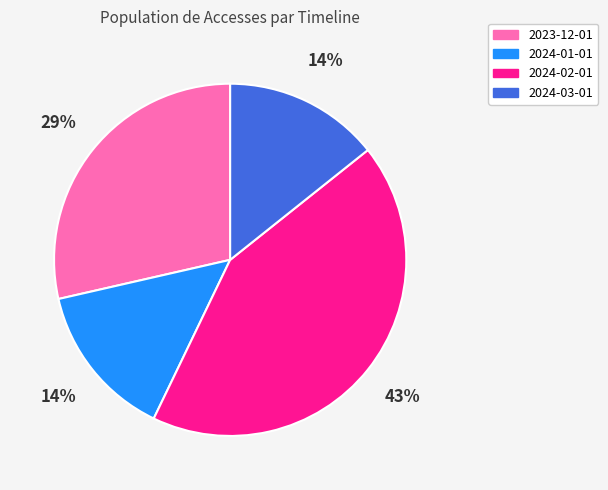

Which slice is the largest?

2024-02-01